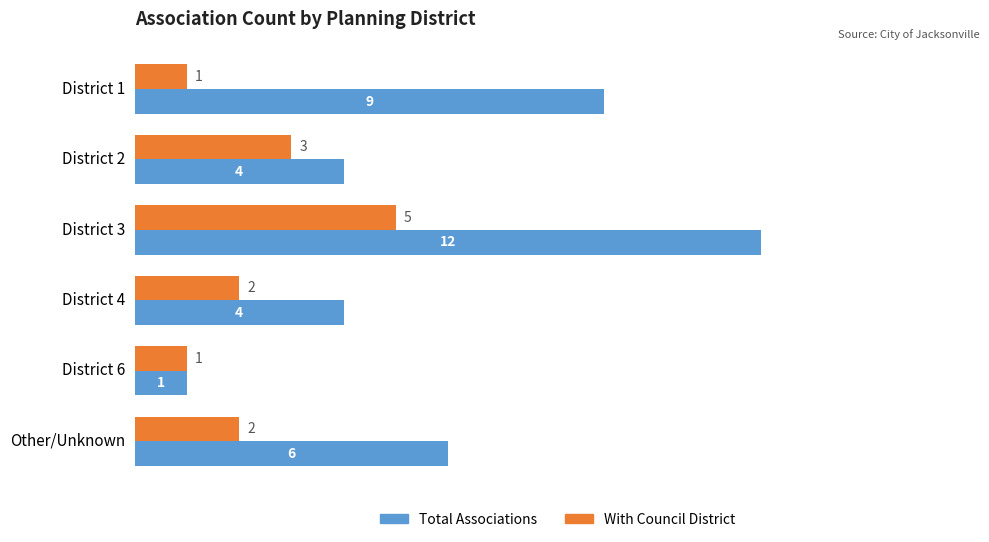

What is the highest value of the With Council District series?

5